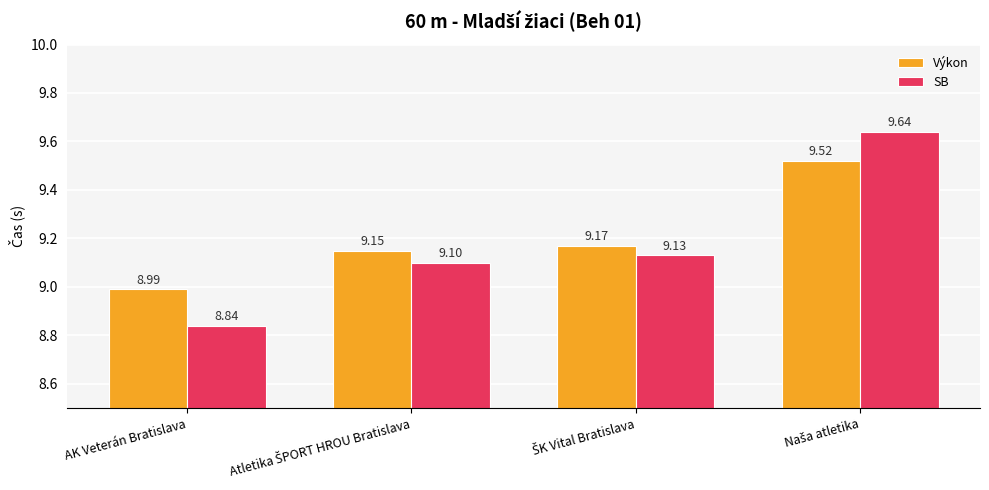

At which label does Výkon reach its minimum?

AK Veterán Bratislava